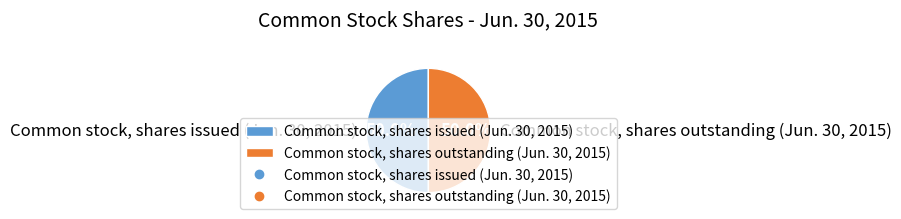

How much of the chart is everything except Common stock, shares issued (Jun. 30, 2015)?

50.0%